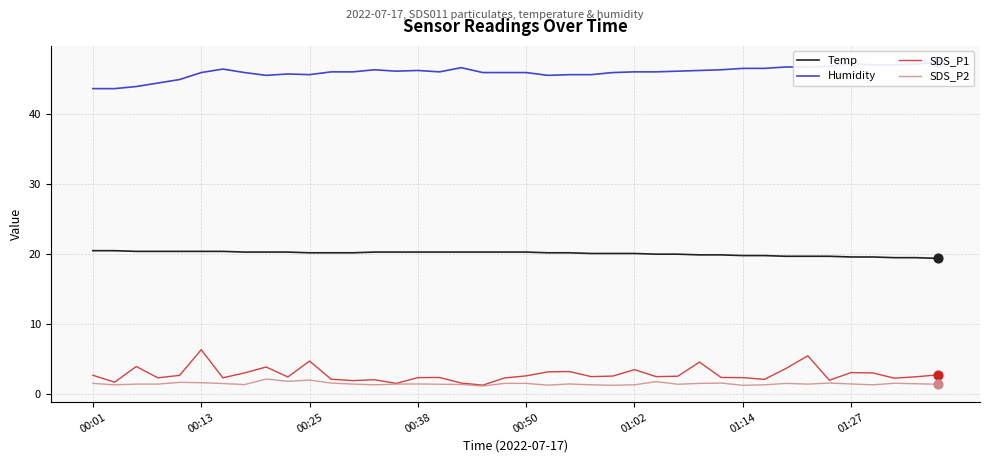

At how many categories does at least one series exceed 20?

40